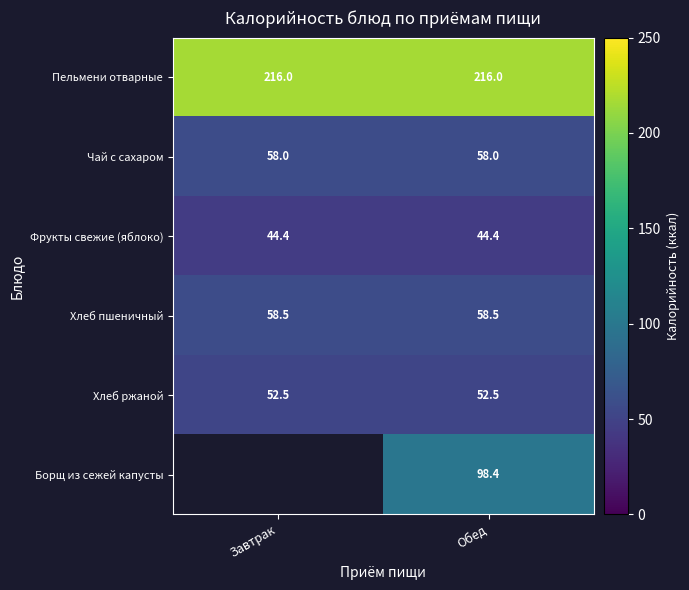

Which has a higher value, Обед or Завтрак?

Обед